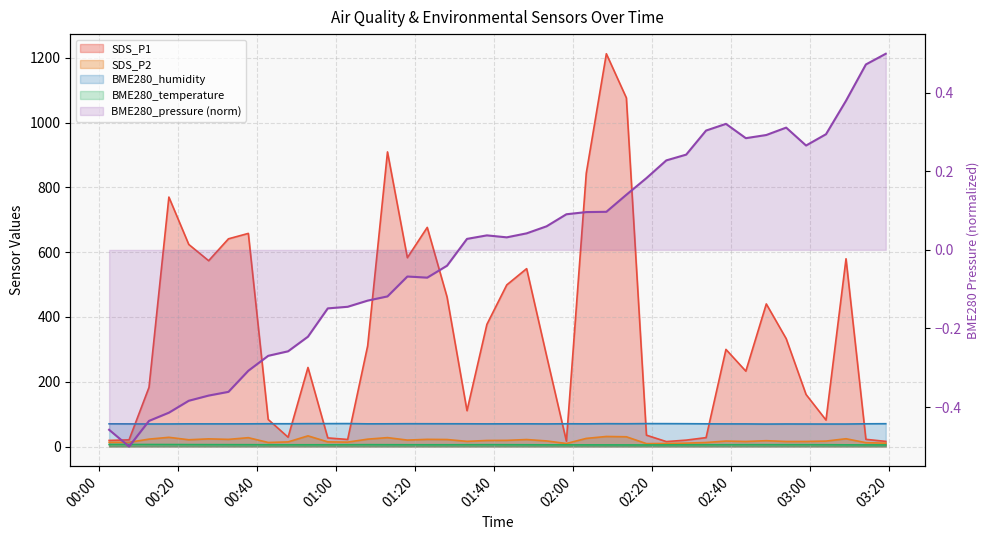

True or false: SDS_P2 has more than 1 points higher than both neighbors.

True